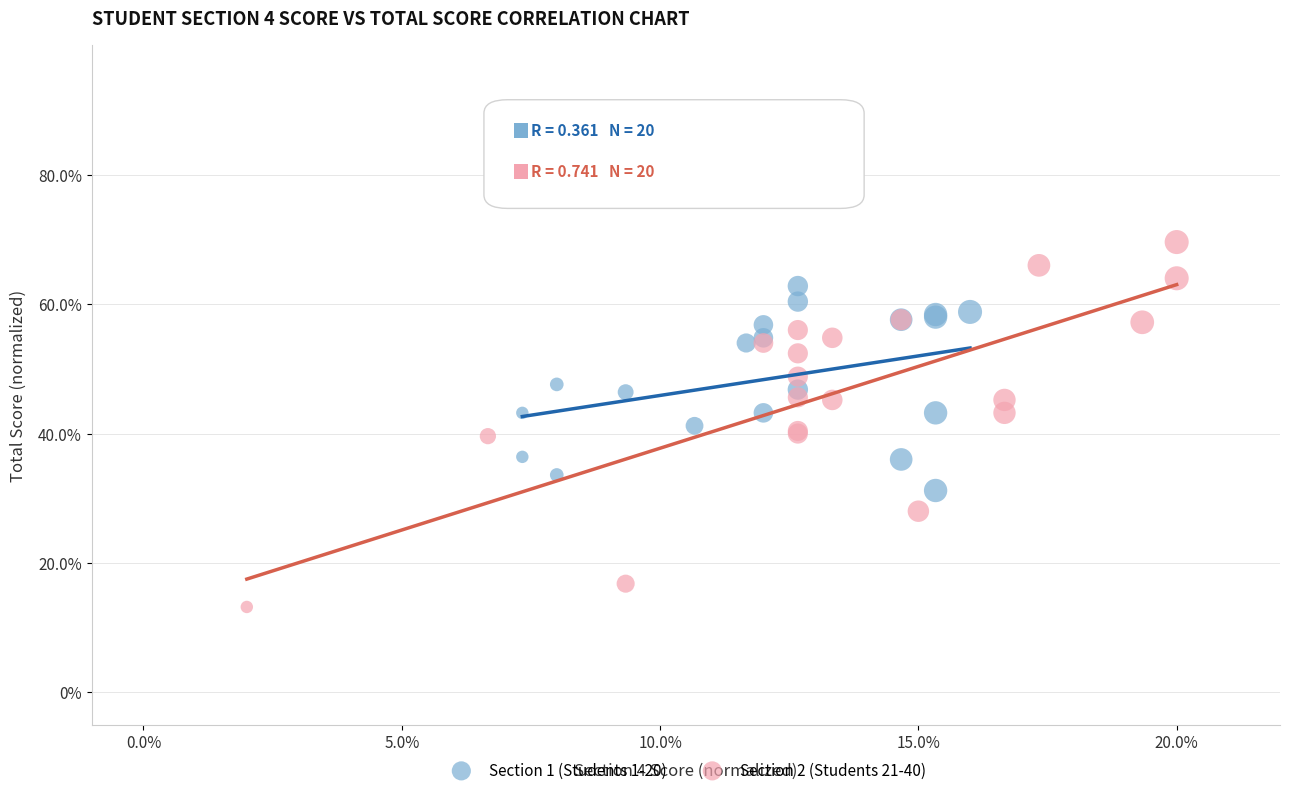

Which series contains the highest Y value?

Section 2 (Students 21-40)